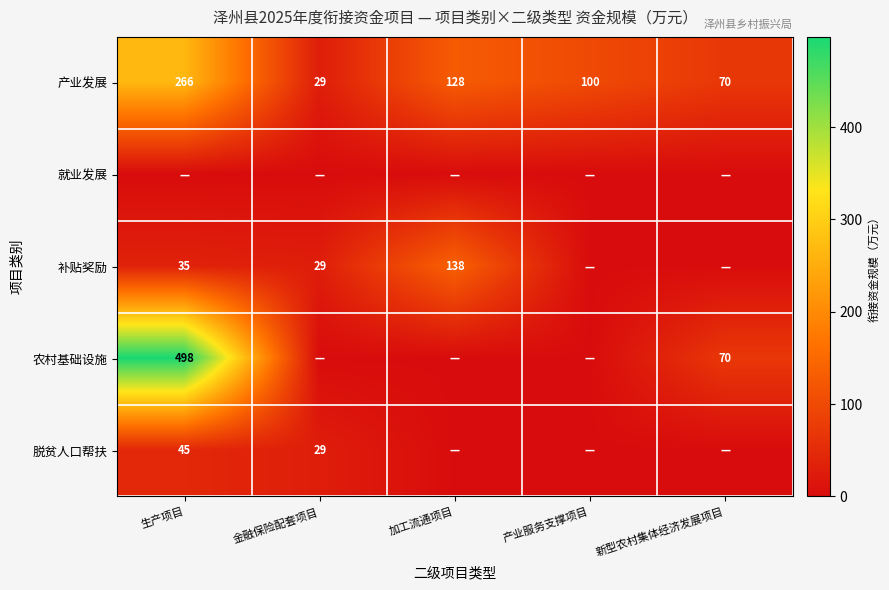

How many values in the 产业发展 series are below 100?

2